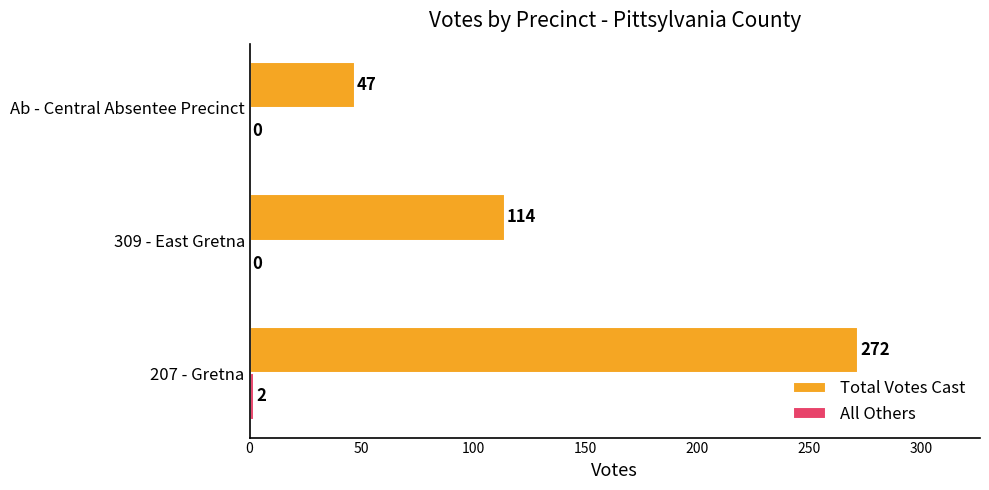

What is the total value across all series at 309 - East Gretna?

114